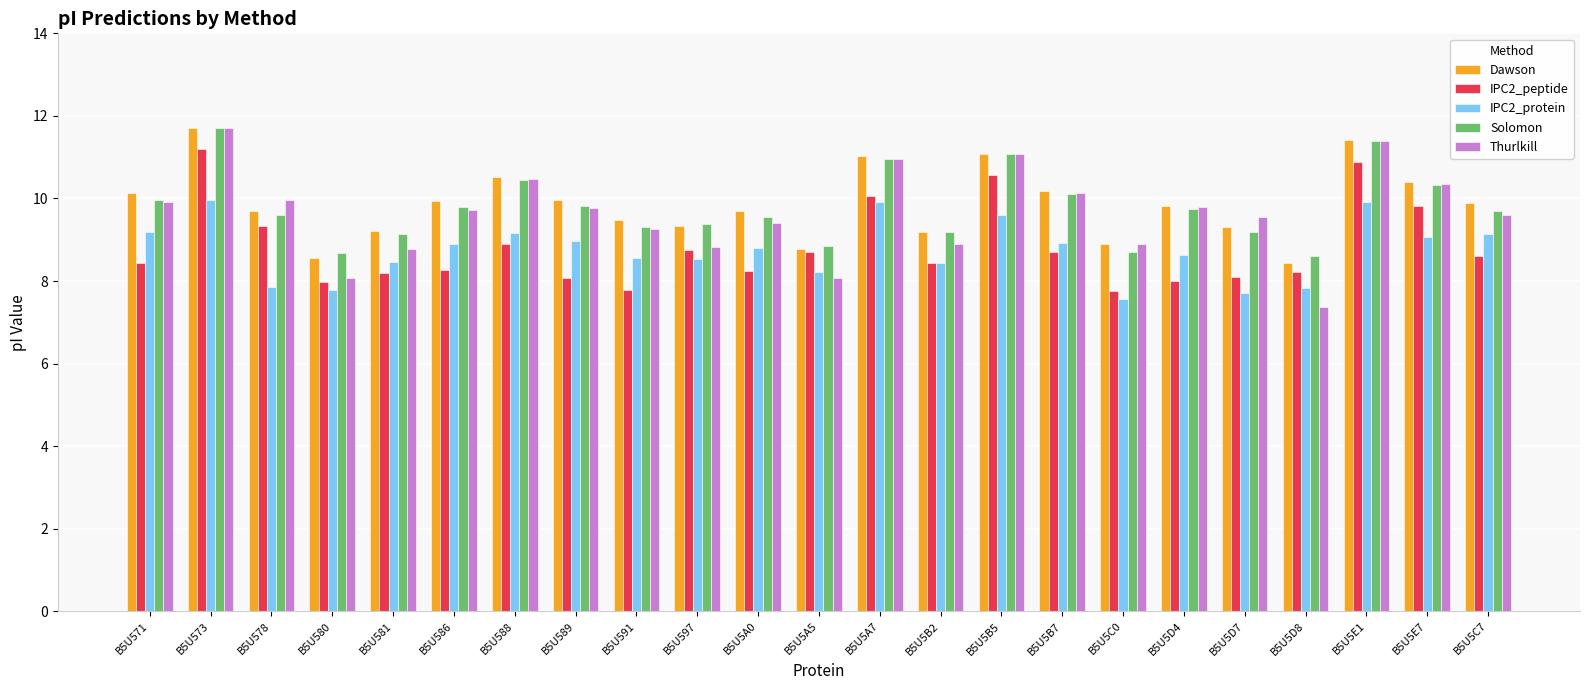

What is the approximate value of IPC2_peptide at B5U5A5?

8.7